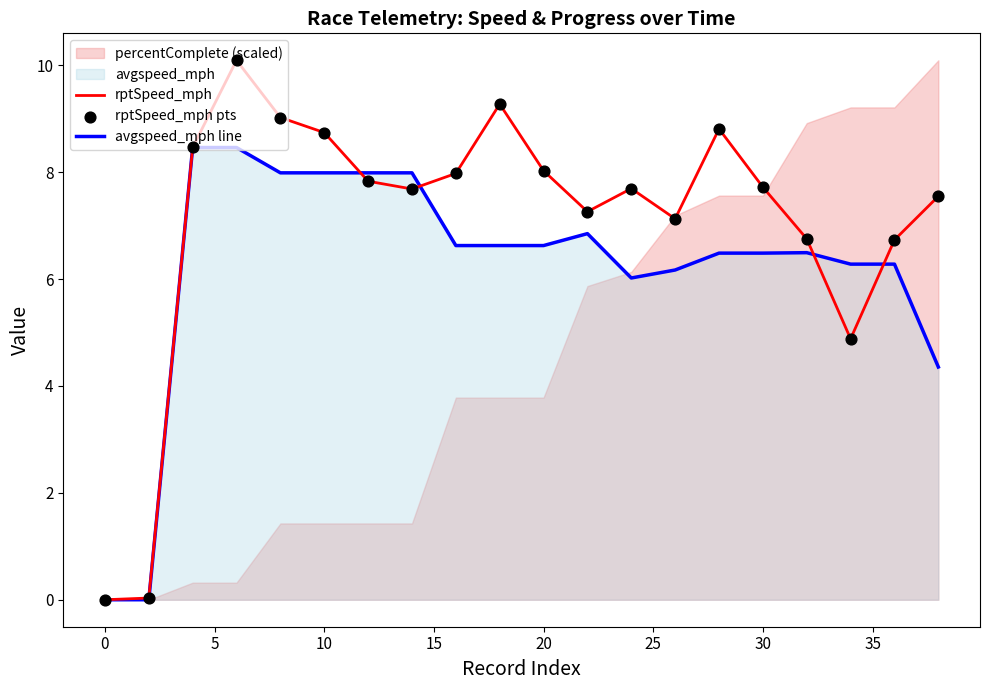

Which series contains the lowest Y value?

avgspeed_mph line